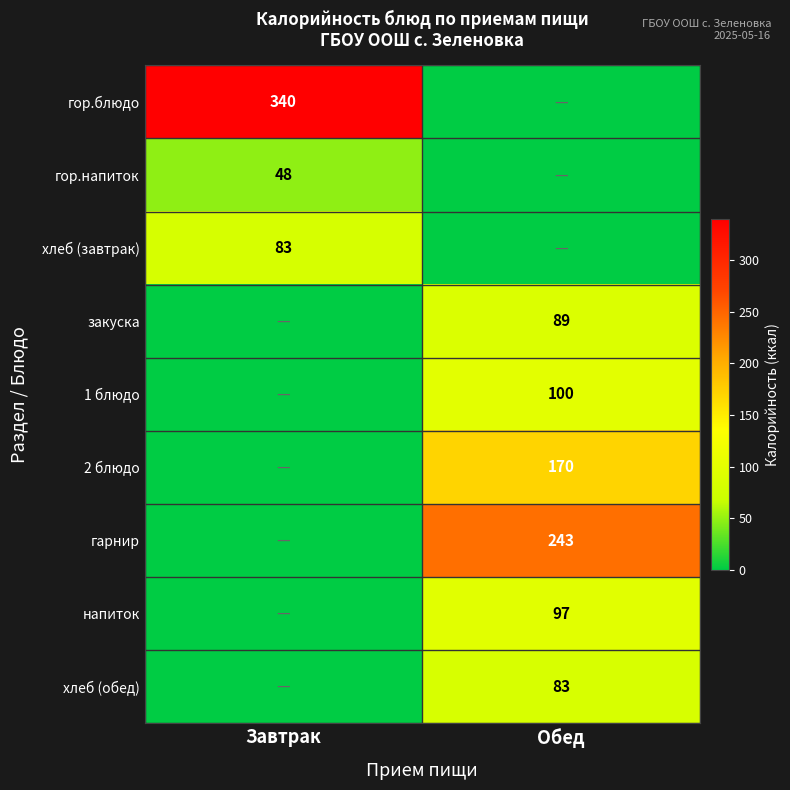

How many distinct data groups are displayed?

9